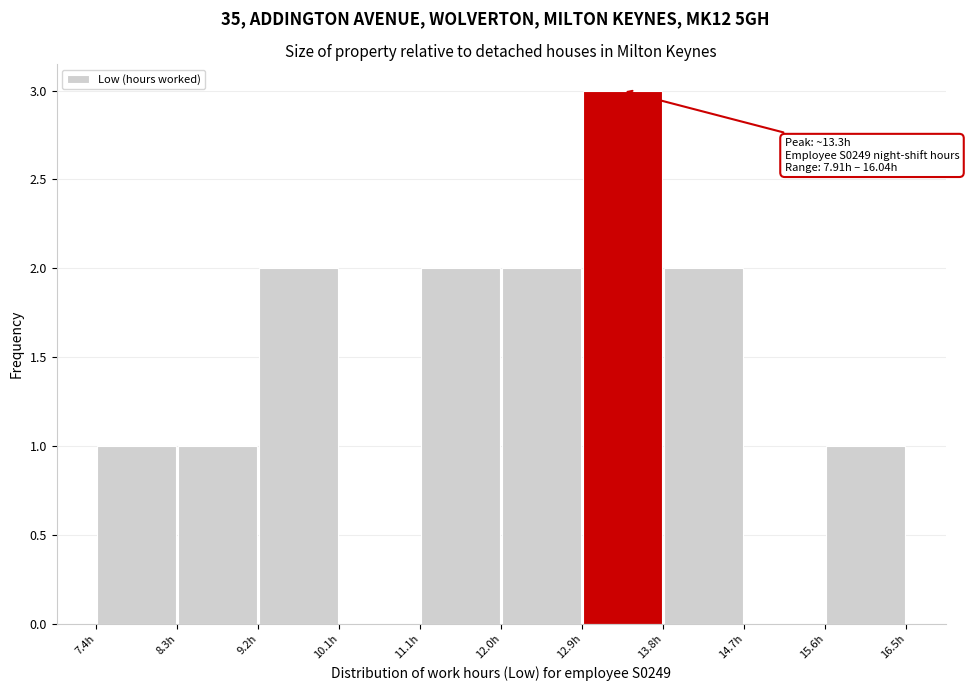

Which range on the x-axis has the tallest bar?

12.9 to 13.8